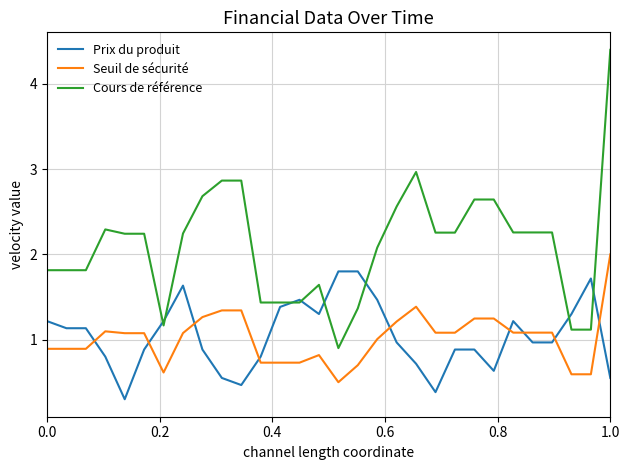

What is the minimum value shown in the chart?

0.3